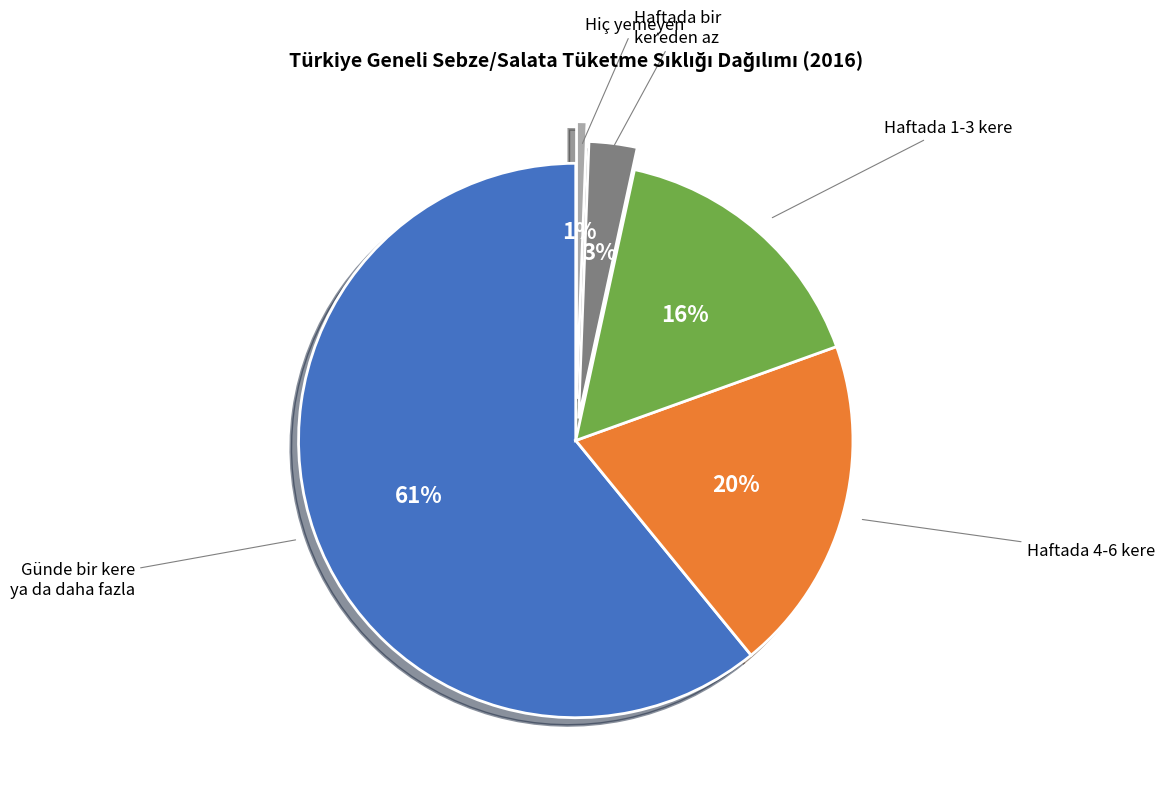

To the nearest percent, what is the average slice percentage?

20%